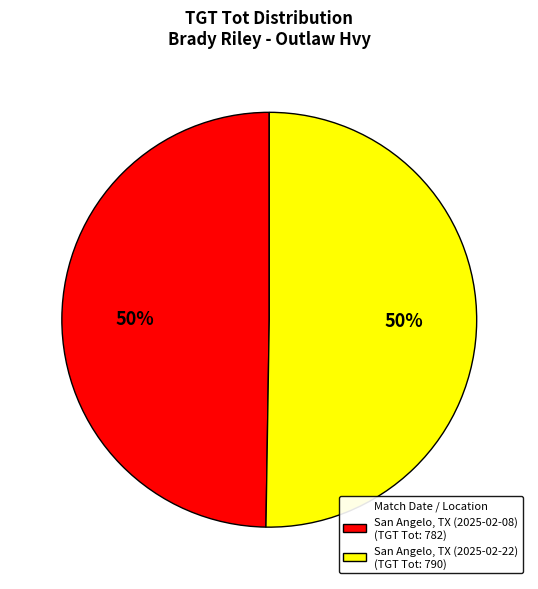

To the nearest percent, what is the combined percentage of San Angelo, TX (2025-02-22) and San Angelo, TX (2025-02-08)?

100%